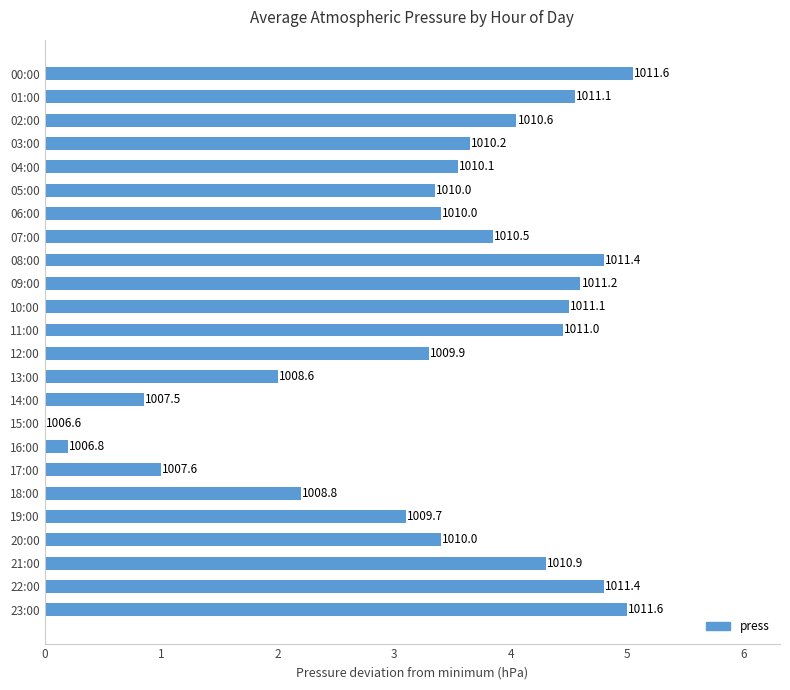

Are the bars horizontal?

Yes